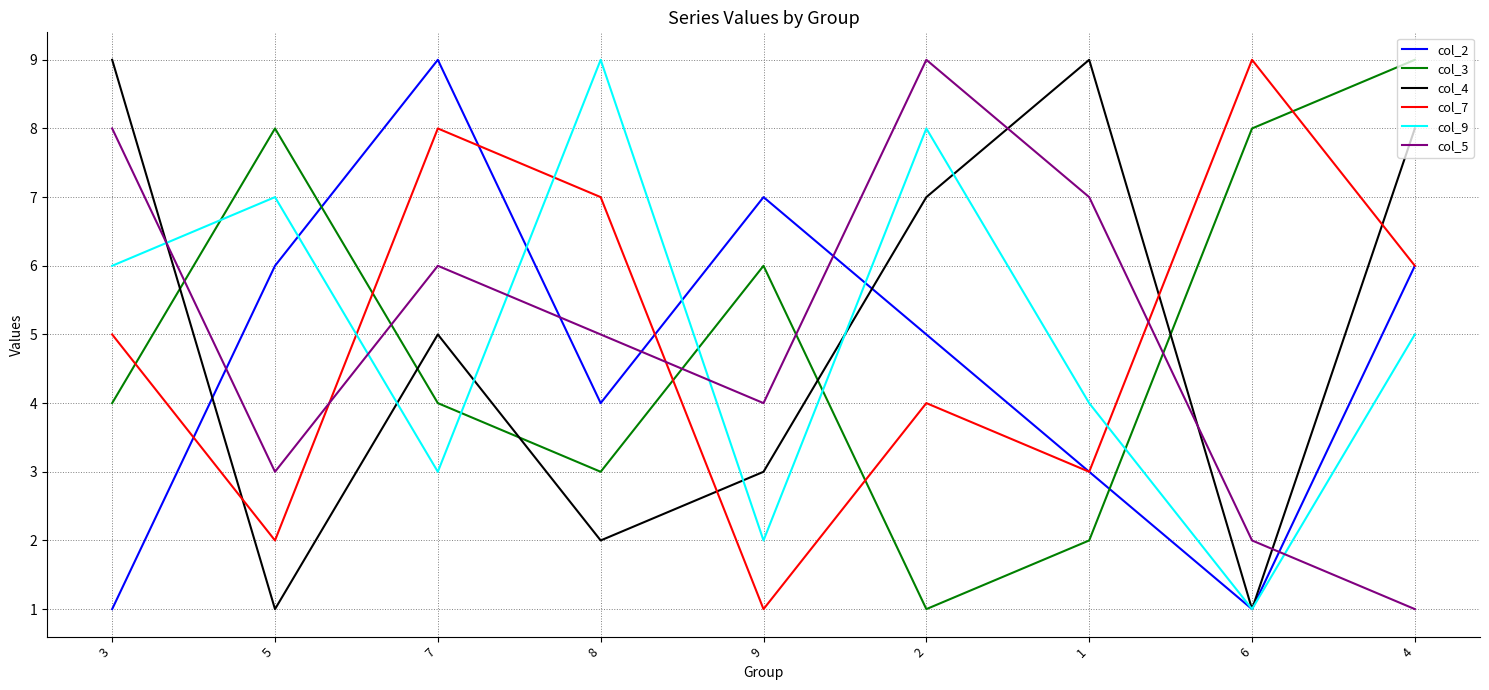

How many categories are shown in the chart?

9